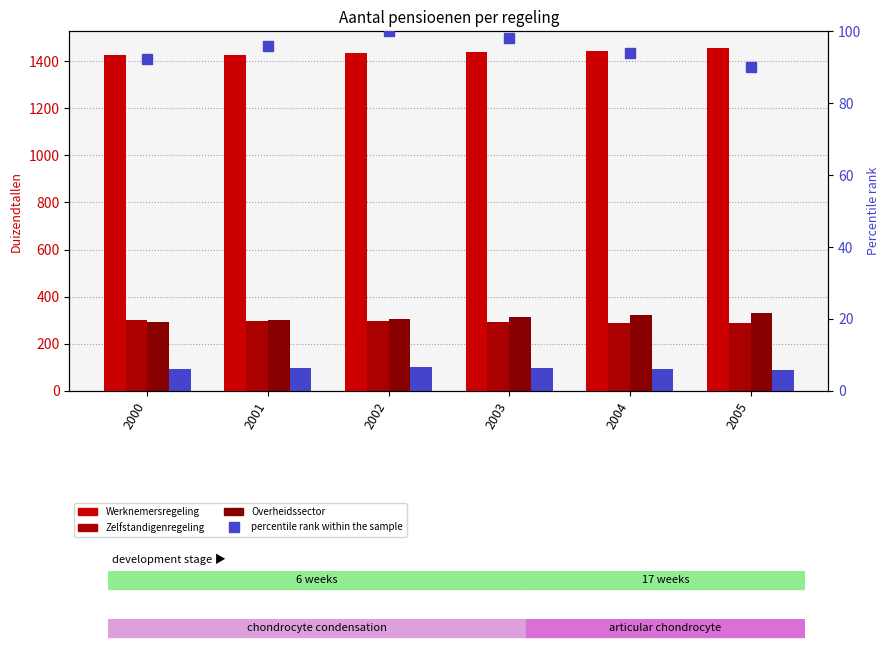

How many data points in Zelfstandigenregeling are less than 294?

3